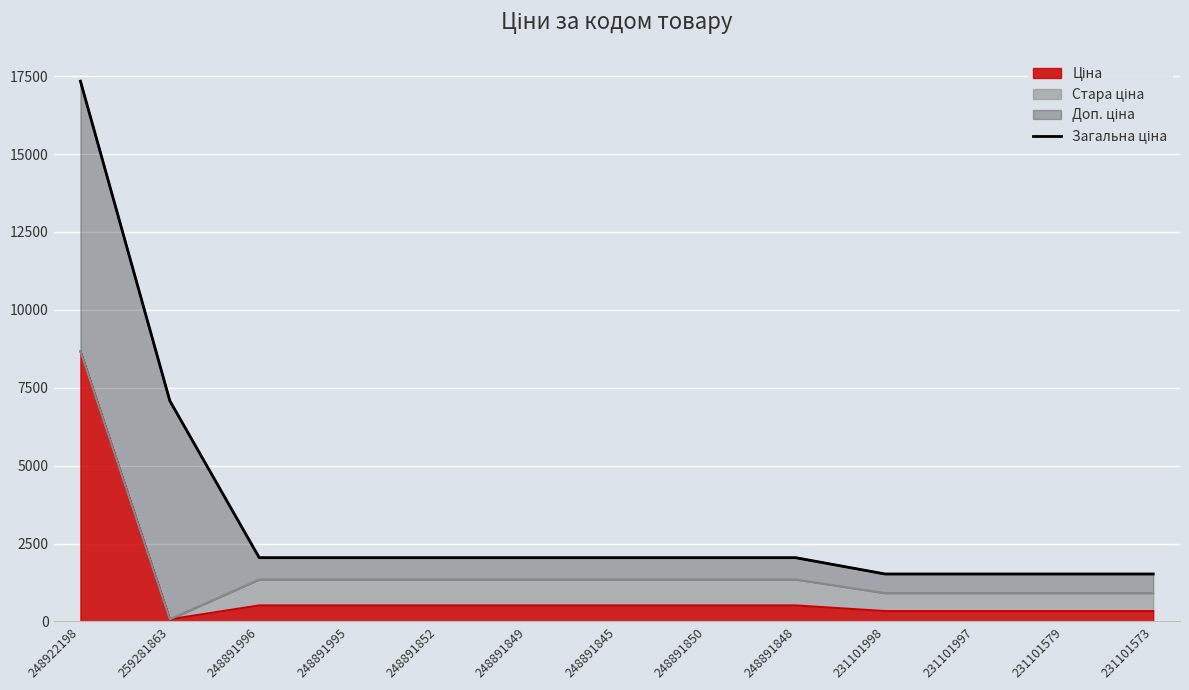

Does the chart display data point markers on the line(s)?

No